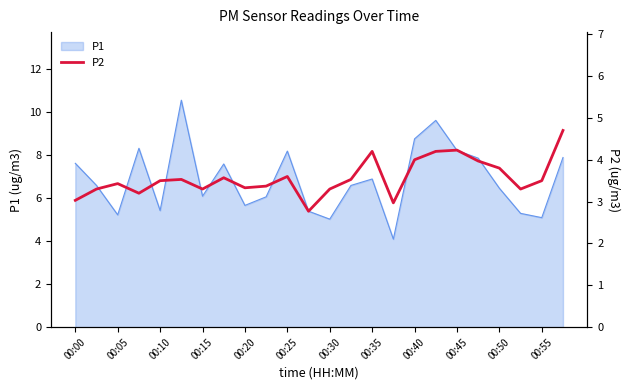

What is the highest value of the P1 series?

10.6